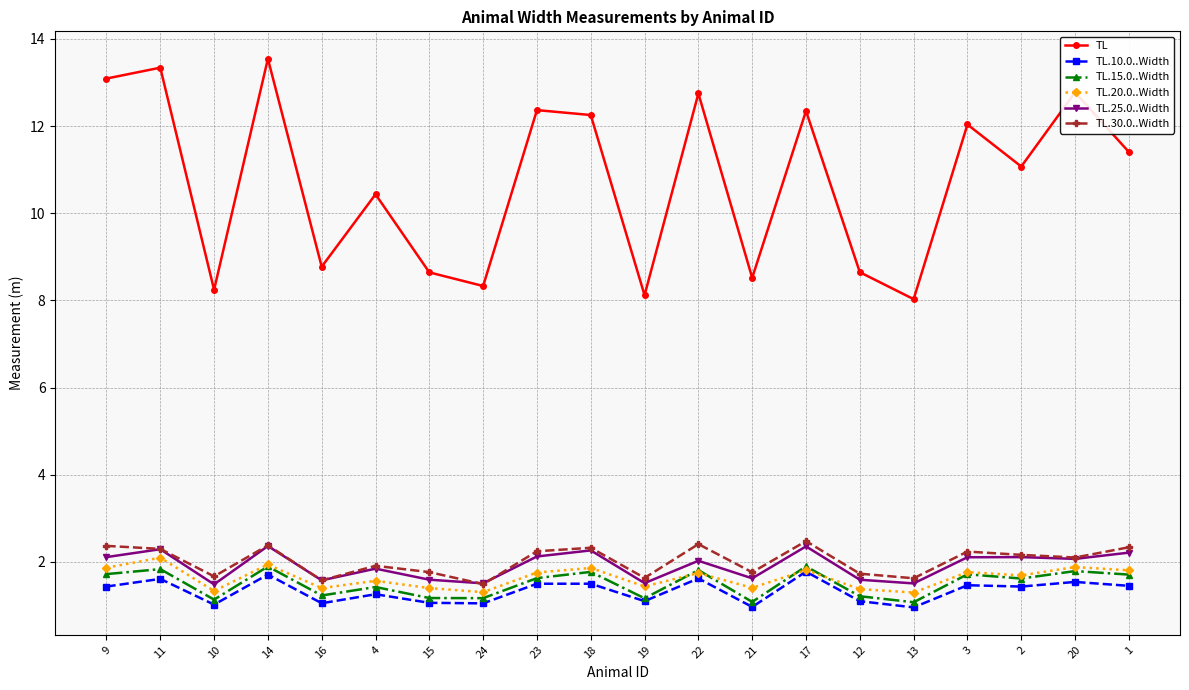

Which series has the largest total across all categories?

TL